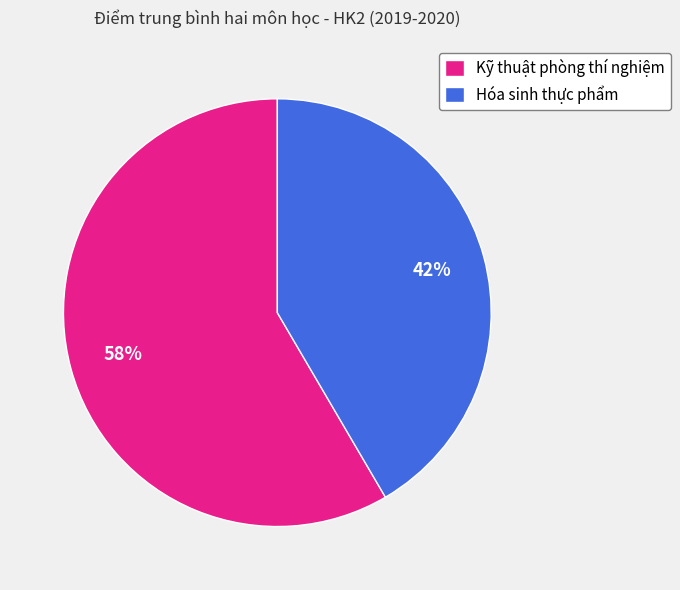

To the nearest percent, what is the average slice percentage?

50%